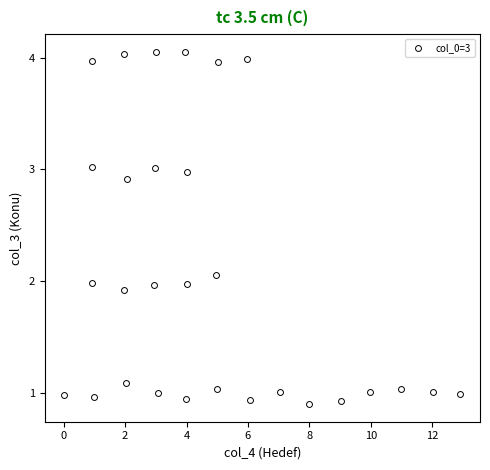

What is the range of Y values (max minus min)?

3.1